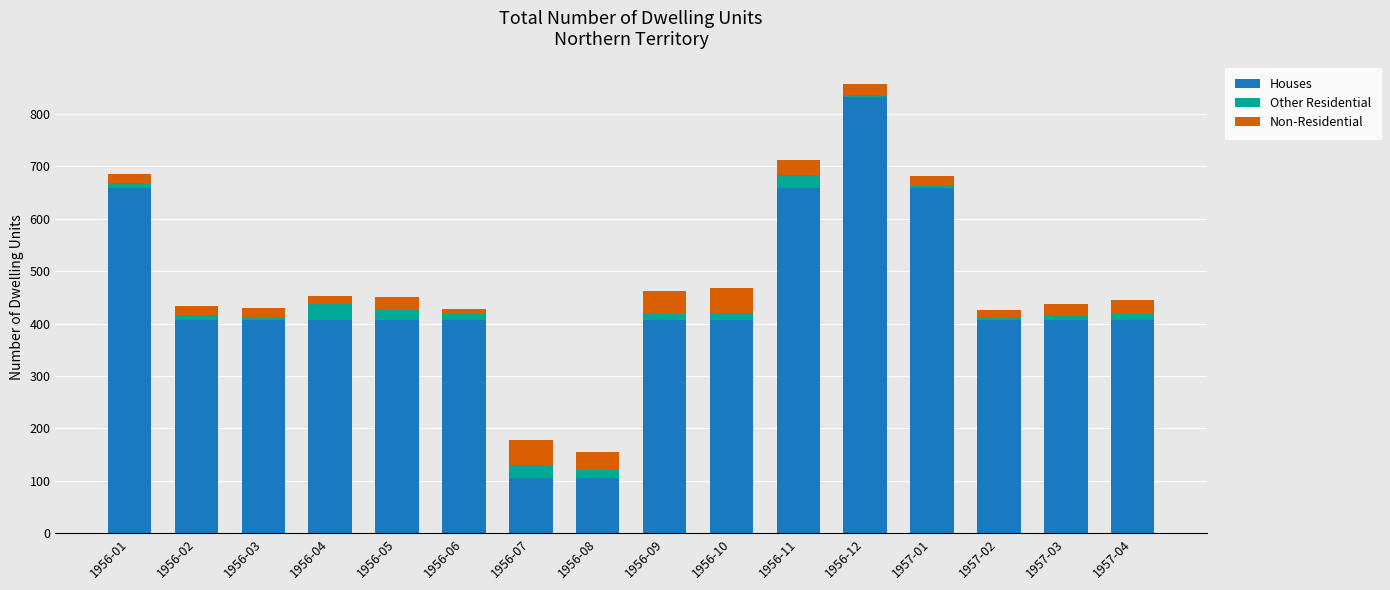

What is the difference between the maximum and second lowest values in the Houses series?

726